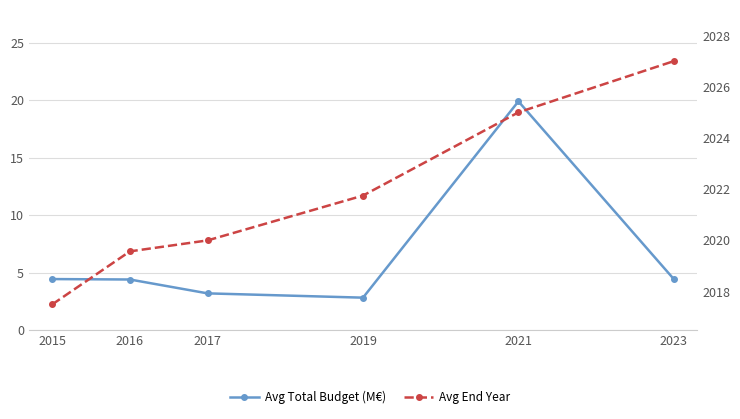

At which label is Avg Total Budget (M€) closest to 11?

2015